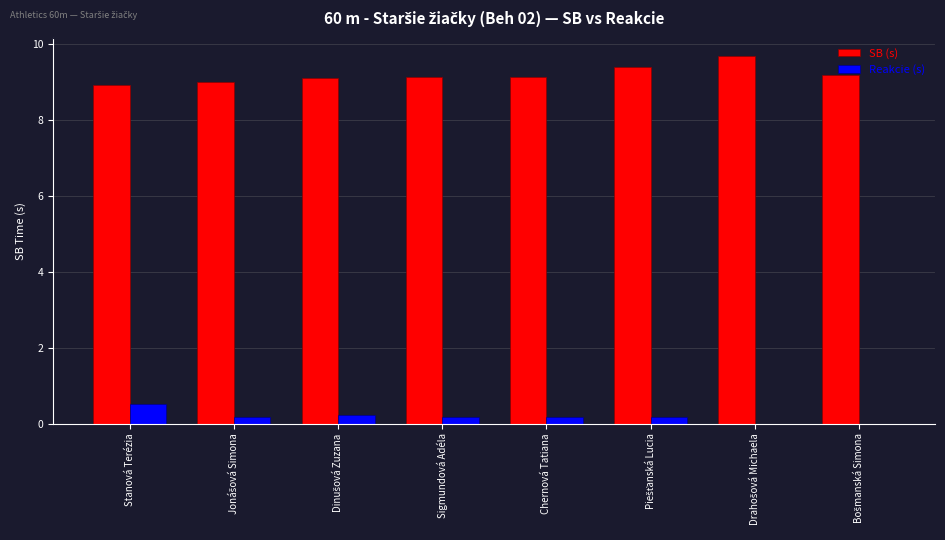

Which series has the largest total across all categories?

SB (s)